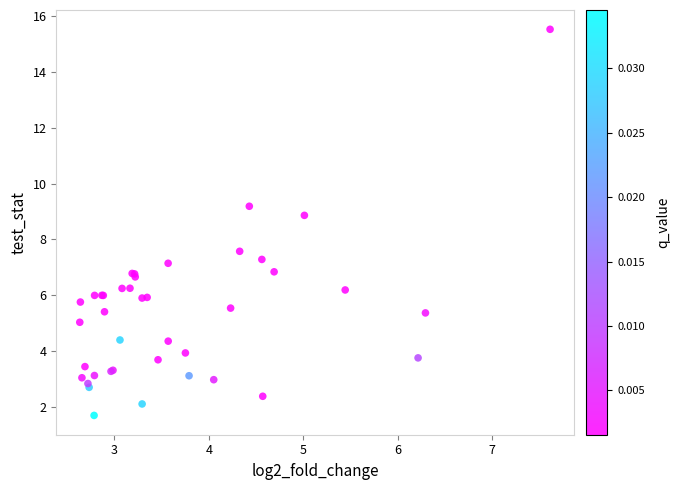

What Y value in the scatter plot is closest to 8?

7.6